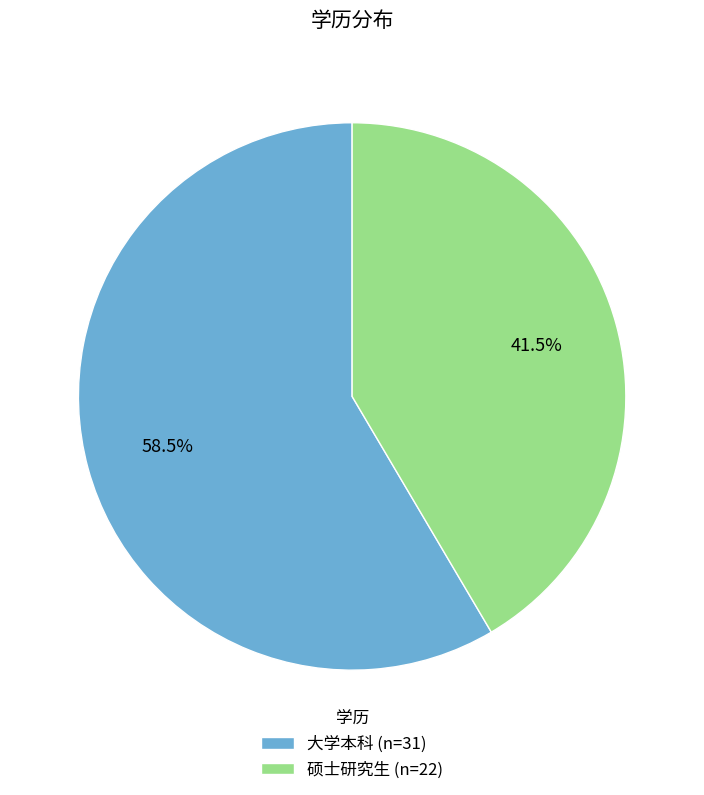

Approximately how many times larger is the value at 大学本科 (n=31) compared to 硕士研究生 (n=22)?

1.4